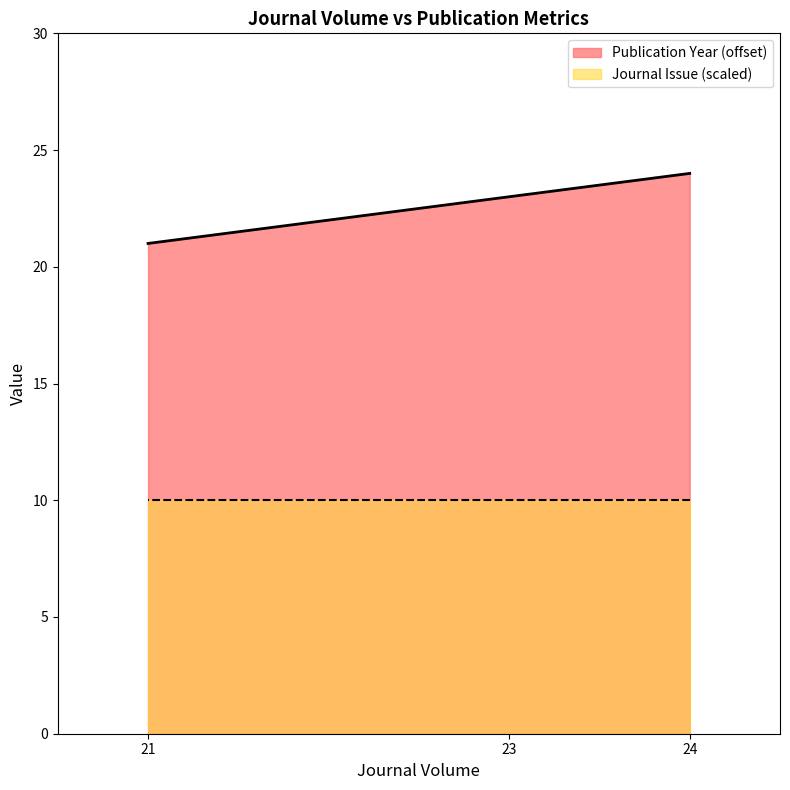

Which label corresponds to the largest value in the chart?

24